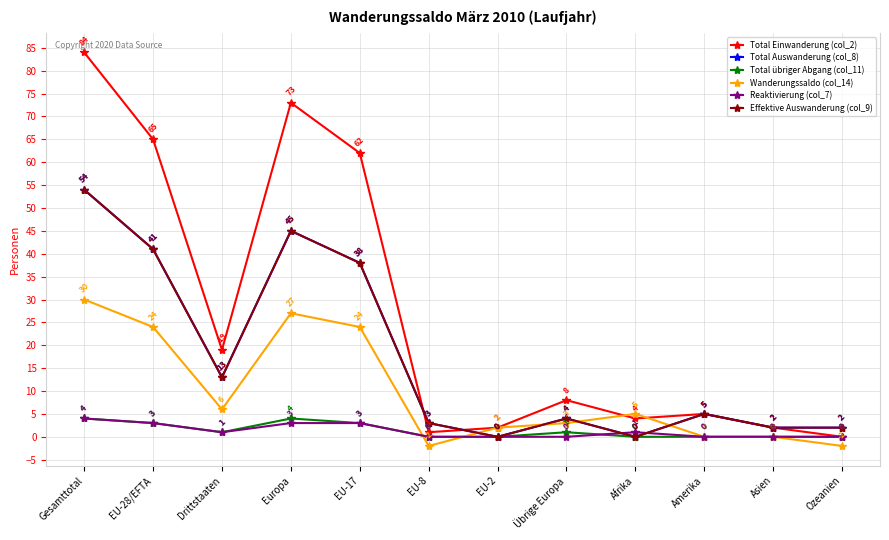

What is the average value of the Effektive Auswanderung (col_9) series?

17